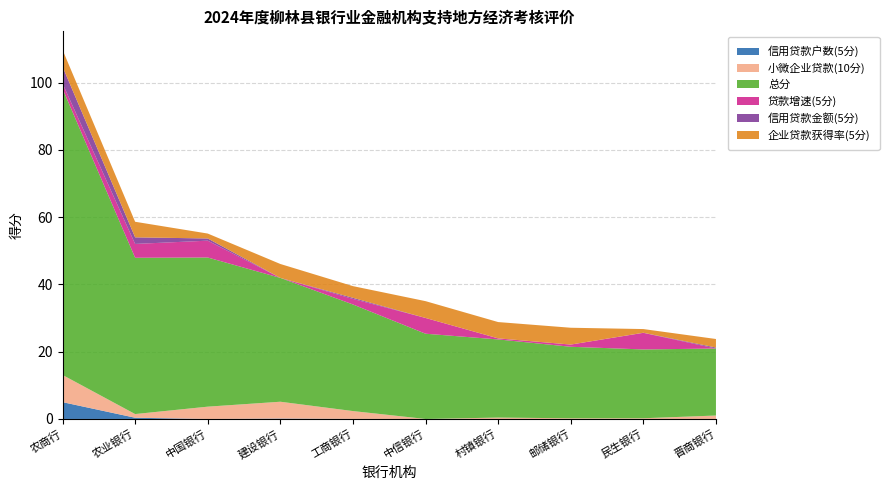

Reading left to right, transcribe all the data shown in this chart.

信用贷款户数(5分): 农商行=5.0	农业银行=0.4	中国银行=0.0	建设银行=0.1	工商银行=0.0	中信银行=0.0	村镇银行=0.0	邮储银行=0.0	民生银行=0.0	晋商银行=0.0
小微企业贷款(10分): 农商行=8.1	农业银行=1.1	中国银行=3.7	建设银行=5.0	工商银行=2.3	中信银行=0.0	村镇银行=0.4	邮储银行=0.2	民生银行=0.2	晋商银行=1.0
总分: 农商行=85.1	农业银行=46.5	中国银行=44.3	建设银行=36.8	工商银行=31.7	中信银行=25.3	村镇银行=23.2	邮储银行=21.3	民生银行=20.4	晋商银行=19.9
贷款增速(5分): 农商行=1.5	农业银行=4.1	中国银行=5.0	建设银行=0.0	工商银行=1.6	中信银行=4.7	村镇银行=0.3	邮储银行=0.7	民生银行=4.9	晋商银行=0.0
信用贷款金额(5分): 农商行=5.0	农业银行=2.0	中国银行=0.7	建设银行=0.0	工商银行=0.3	中信银行=0.0	村镇银行=0.0	邮储银行=0.0	民生银行=0.0	晋商银行=0.3
企业贷款获得率(5分): 农商行=5.0	农业银行=4.6	中国银行=1.5	建设银行=4.1	工商银行=3.5	中信银行=5.0	村镇银行=4.8	邮储银行=5.0	民生银行=1.1	晋商银行=2.5